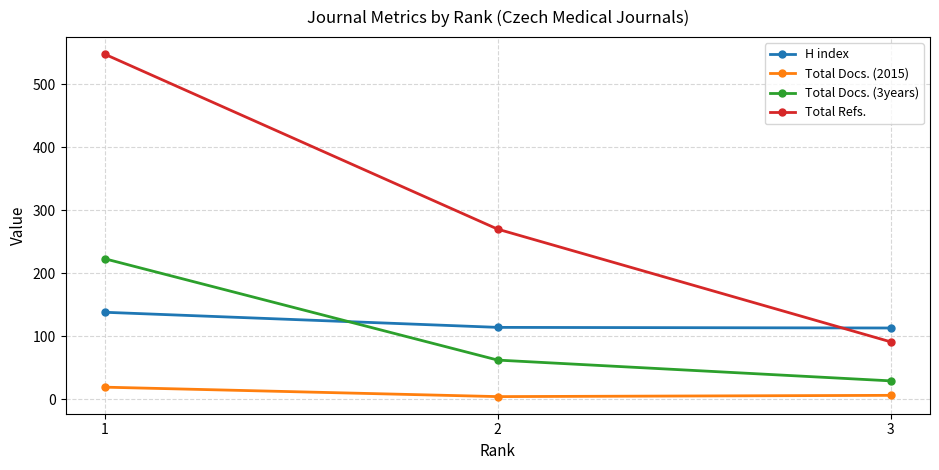

At which label is H index closest to 125?

2